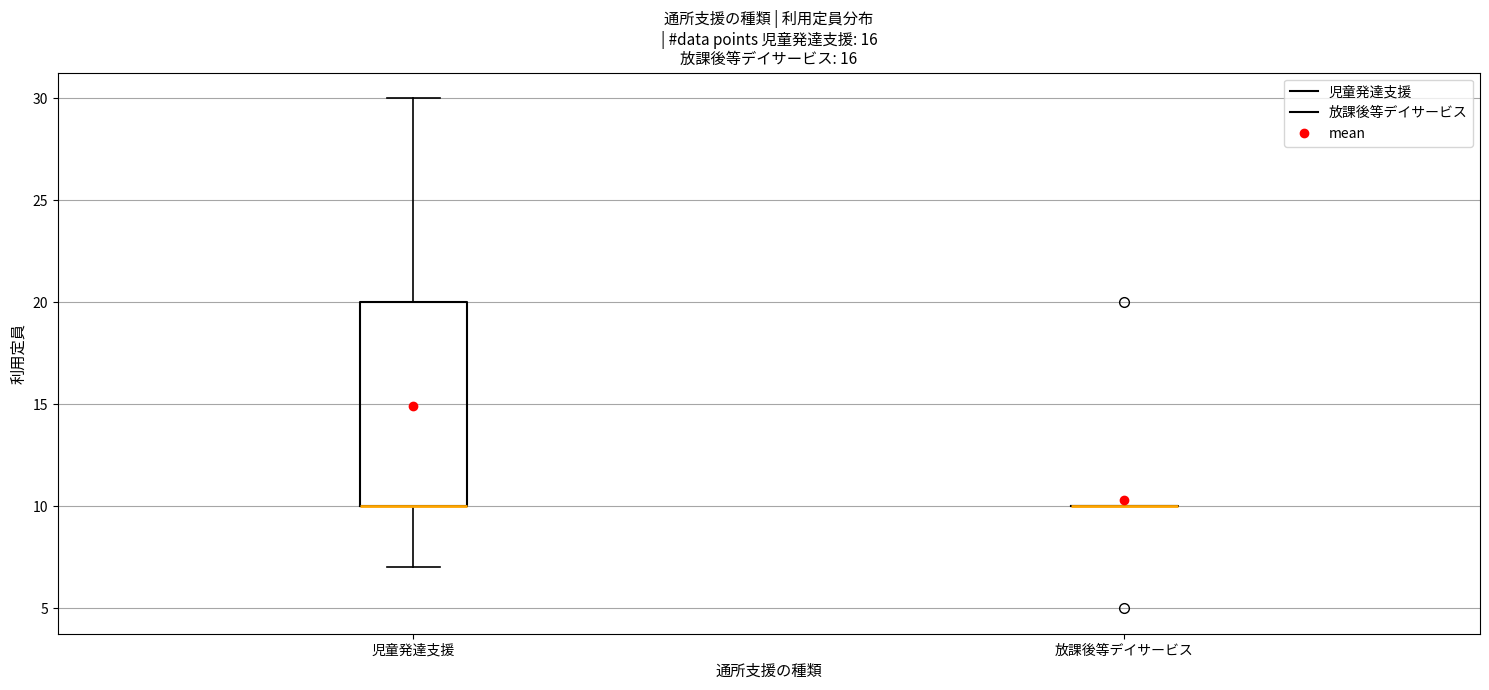

Reading left to right, transcribe this box plot: for each box, give where its median line is, the range the box spans, and where its two whiskers end, as read against the y-axis. The values are not printed on the chart, so give them approximately, as read against the axis.

児童発達支援: median 10 (drawn on the box's lower edge), box 10 to 20, whiskers 7 to 30
放課後等デイサービス: box collapsed to a line at 10, whiskers 10 to 10